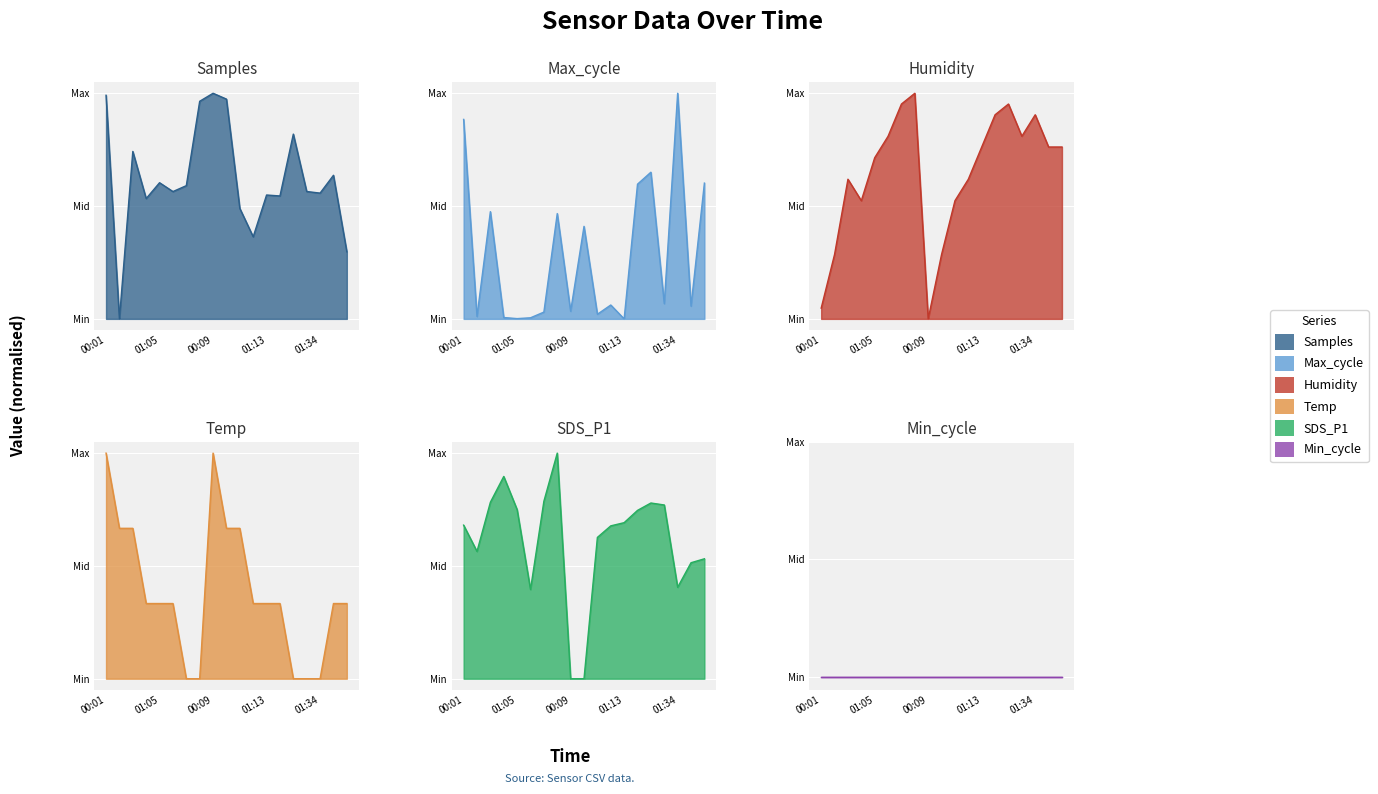

After their last crossing, which series has the higher values: Max_cycle or SDS_P1?

Max_cycle